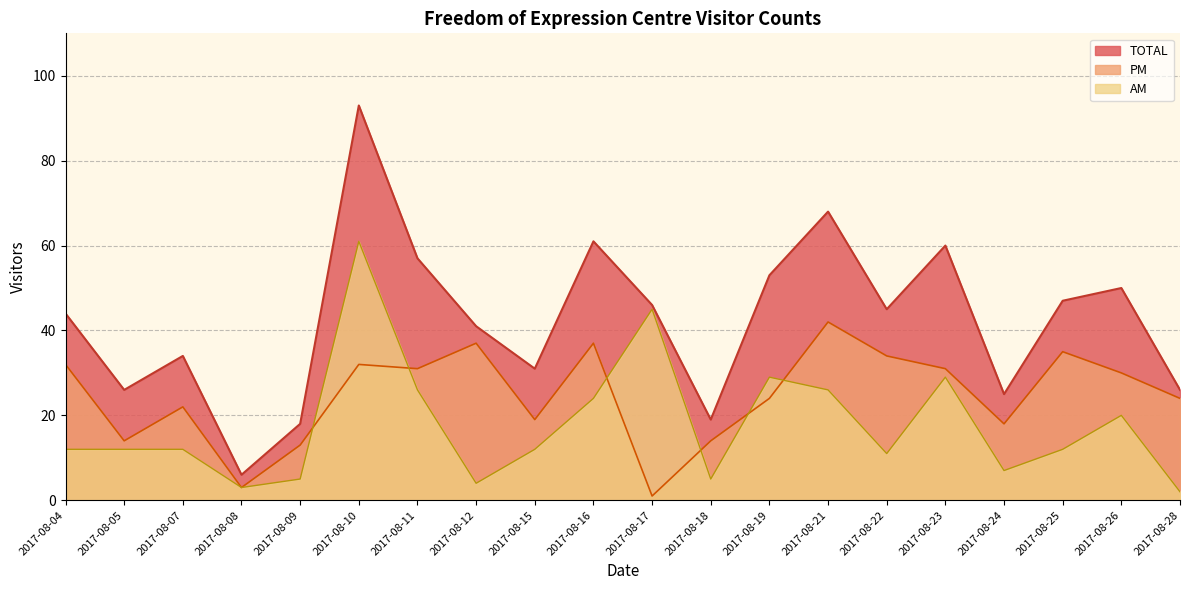

What is the difference between the highest and lowest values at 2017-08-19?

29